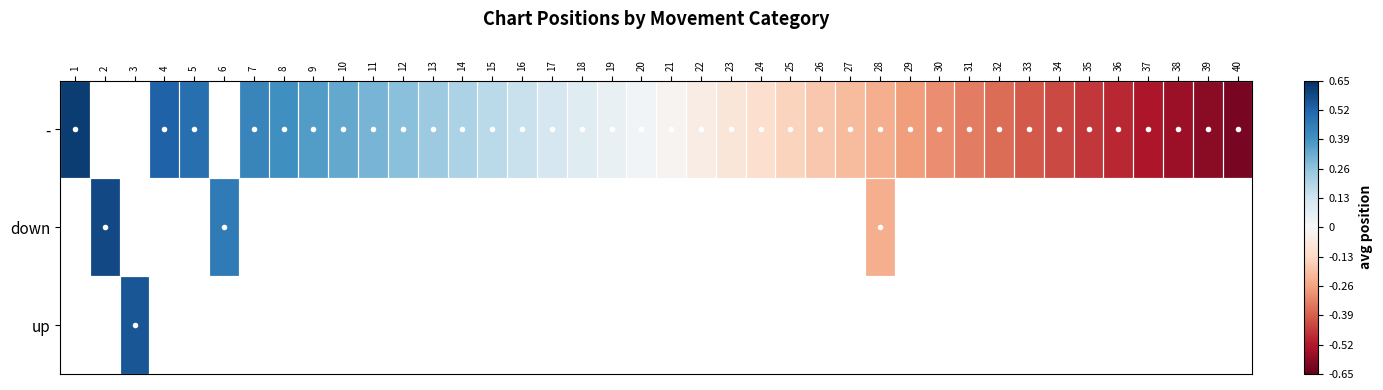

What is the greatest value displayed?

0.6